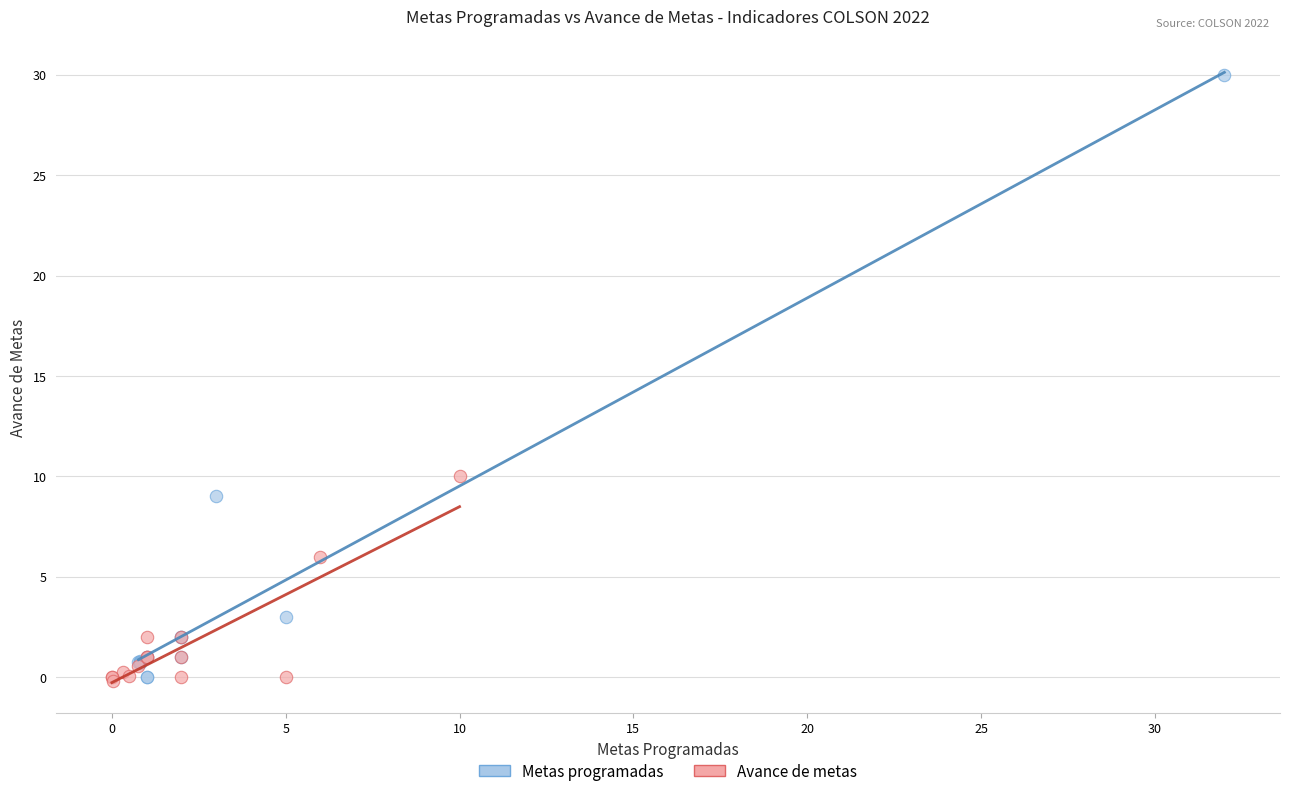

Which series has the widest spread of Y values?

Metas programadas